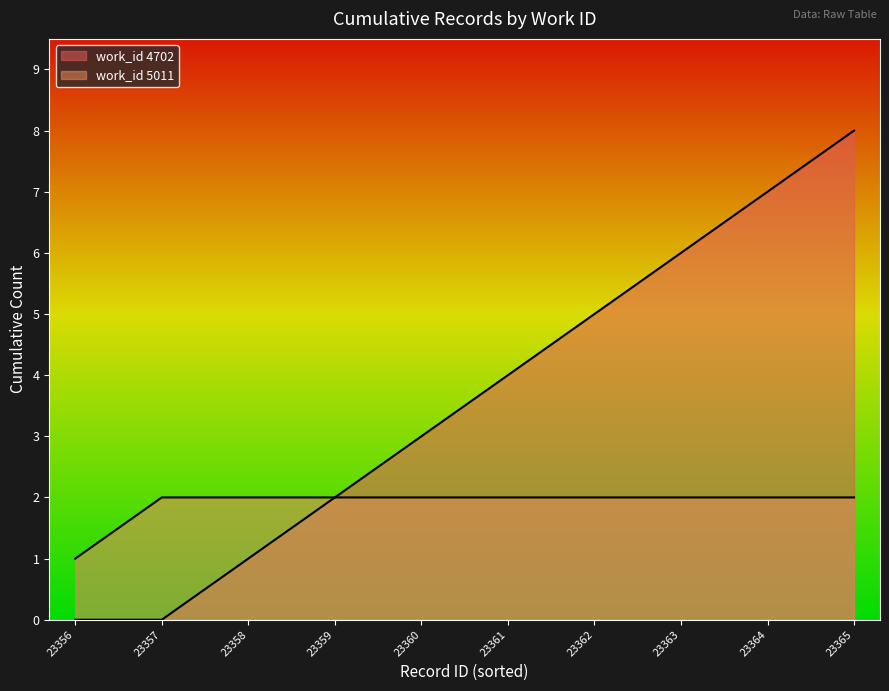

Does the chart display data point markers on the line(s)?

No